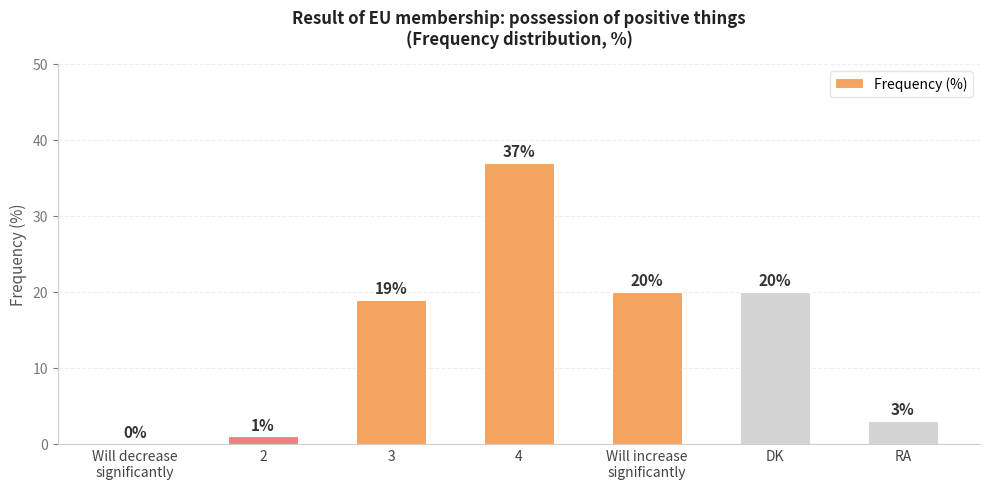

Are the bars grouped side by side (vs. stacked)?

No